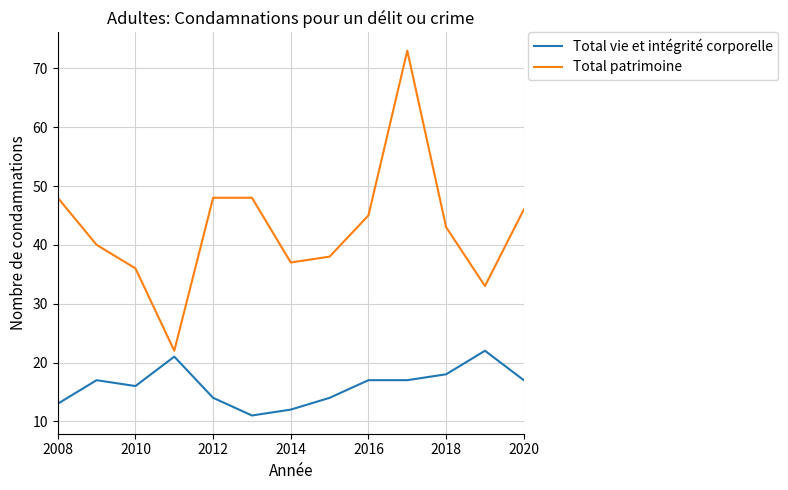

Rank the series by their average value, from highest to lowest.

Total patrimoine, Total vie et intégrité corporelle